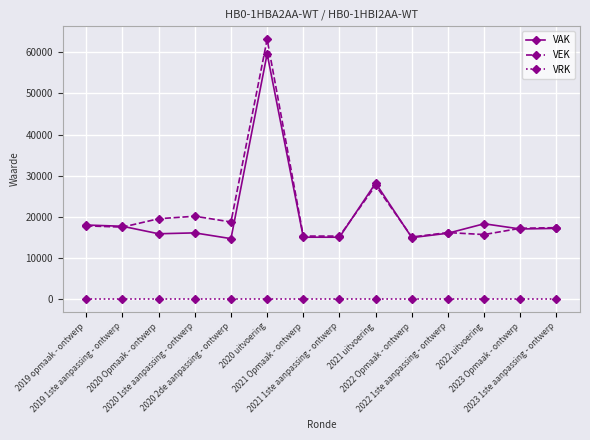

Where is VAK nearest to the value 37159?

2021 uitvoering